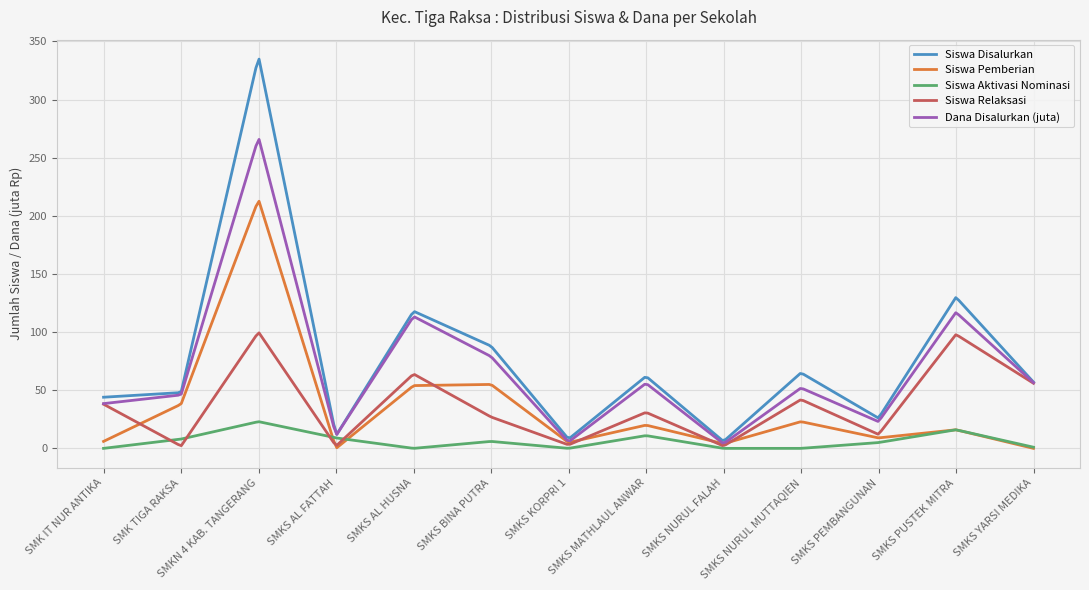

Which series has the widest spread of values?

Siswa Disalurkan